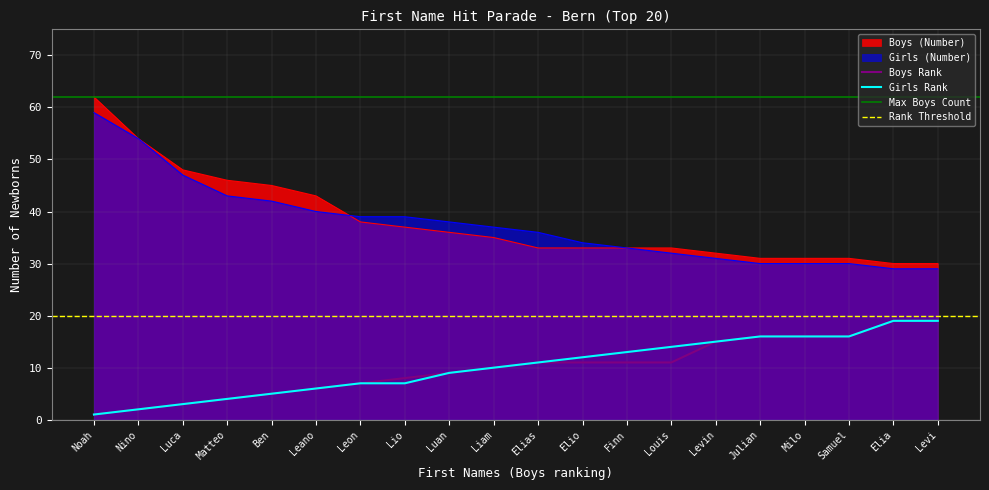

How many lines are shown in the chart?

4